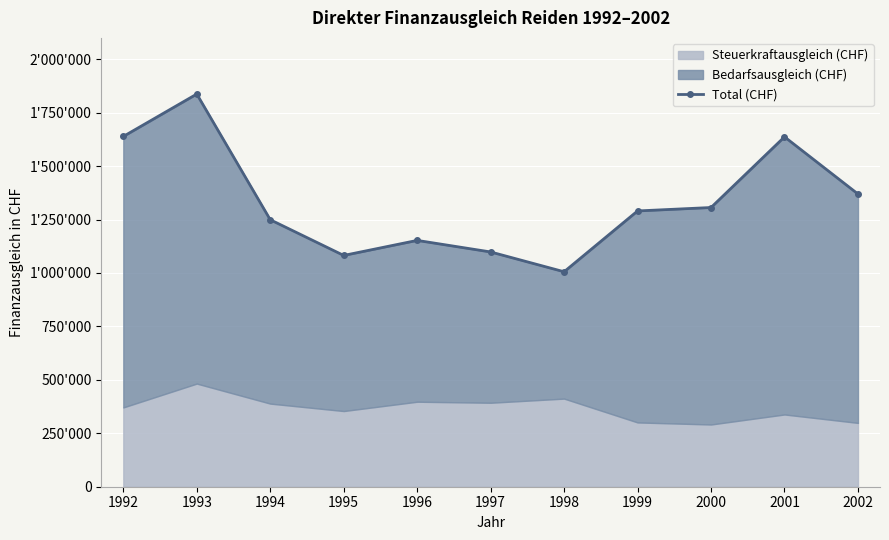

What is the change in value from 1995 to 2002?

+287525